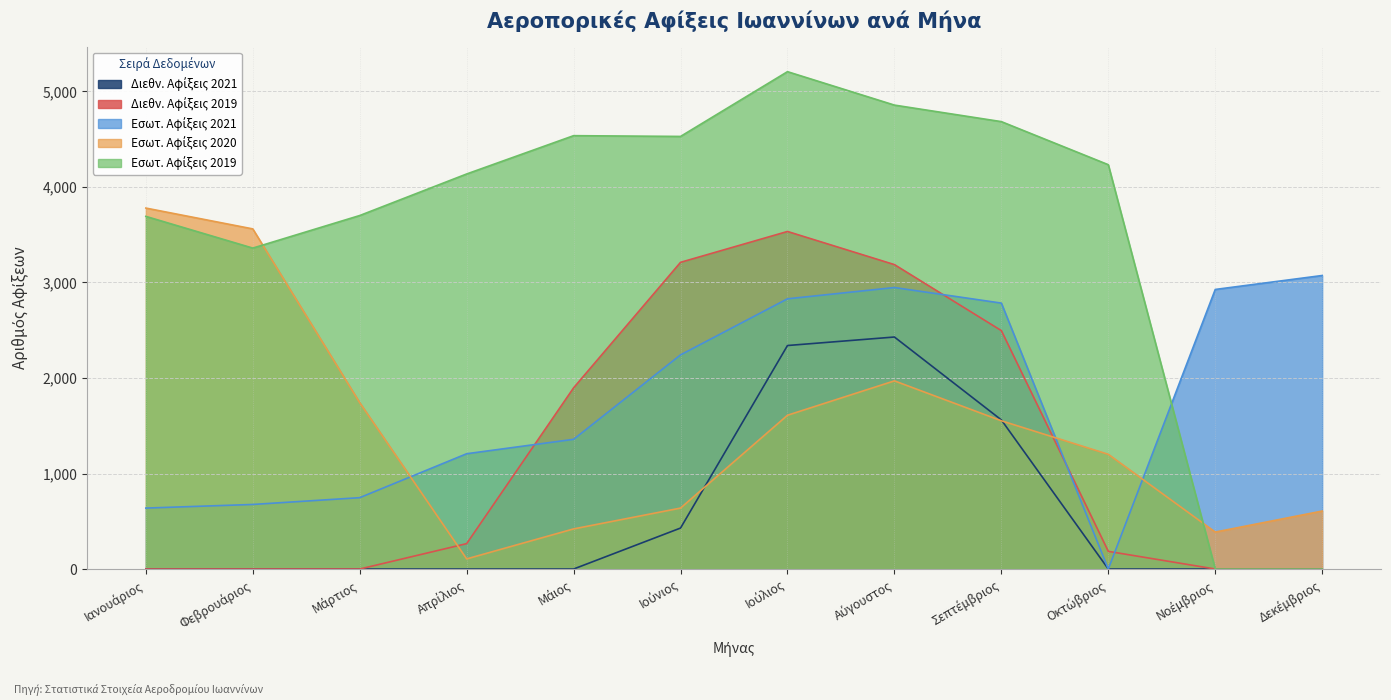

How many interior local peaks does the Εσωτ. Αφίξεις 2020 series have?

1